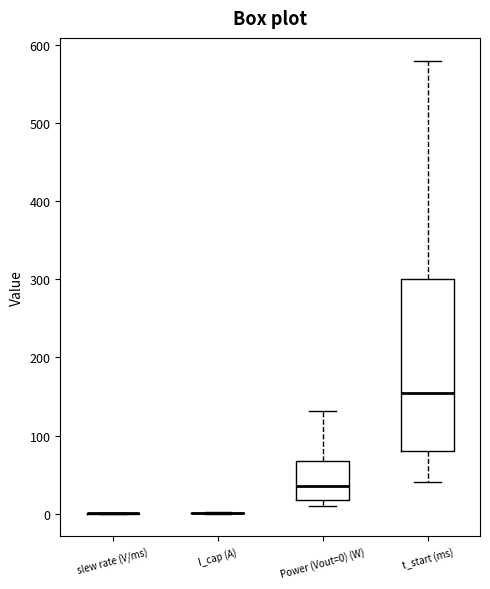

Which box is the tallest, from its lower edge to its upper edge?

t_start (ms)